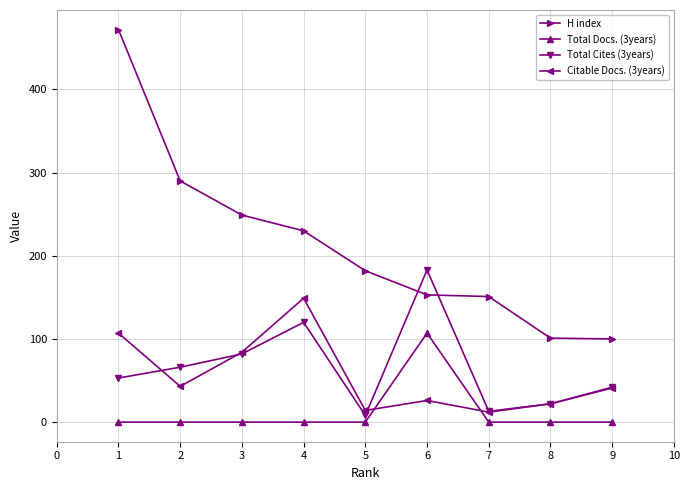

Count the number of data series in this chart.

4